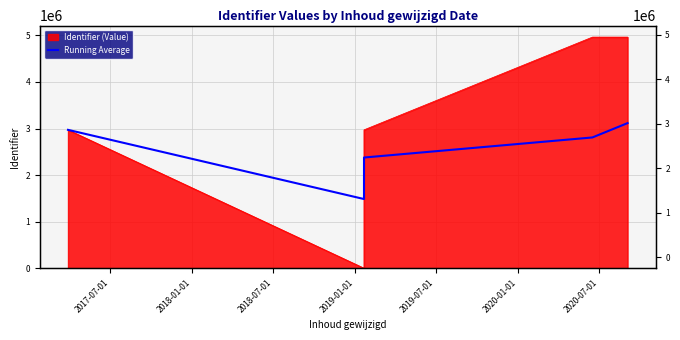

What is the smallest value displayed?

1485718.5